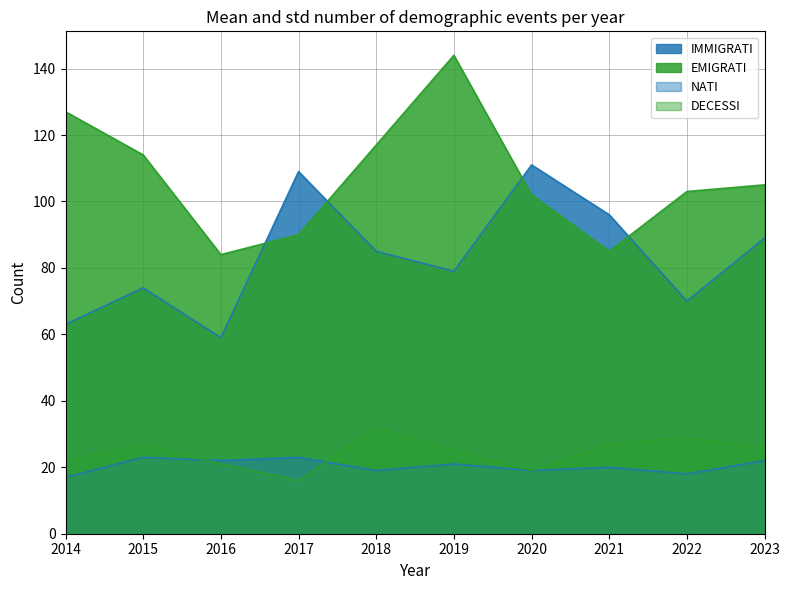

At 2021, list the series in order from smallest to largest.

NATI, DECESSI, EMIGRATI, IMMIGRATI